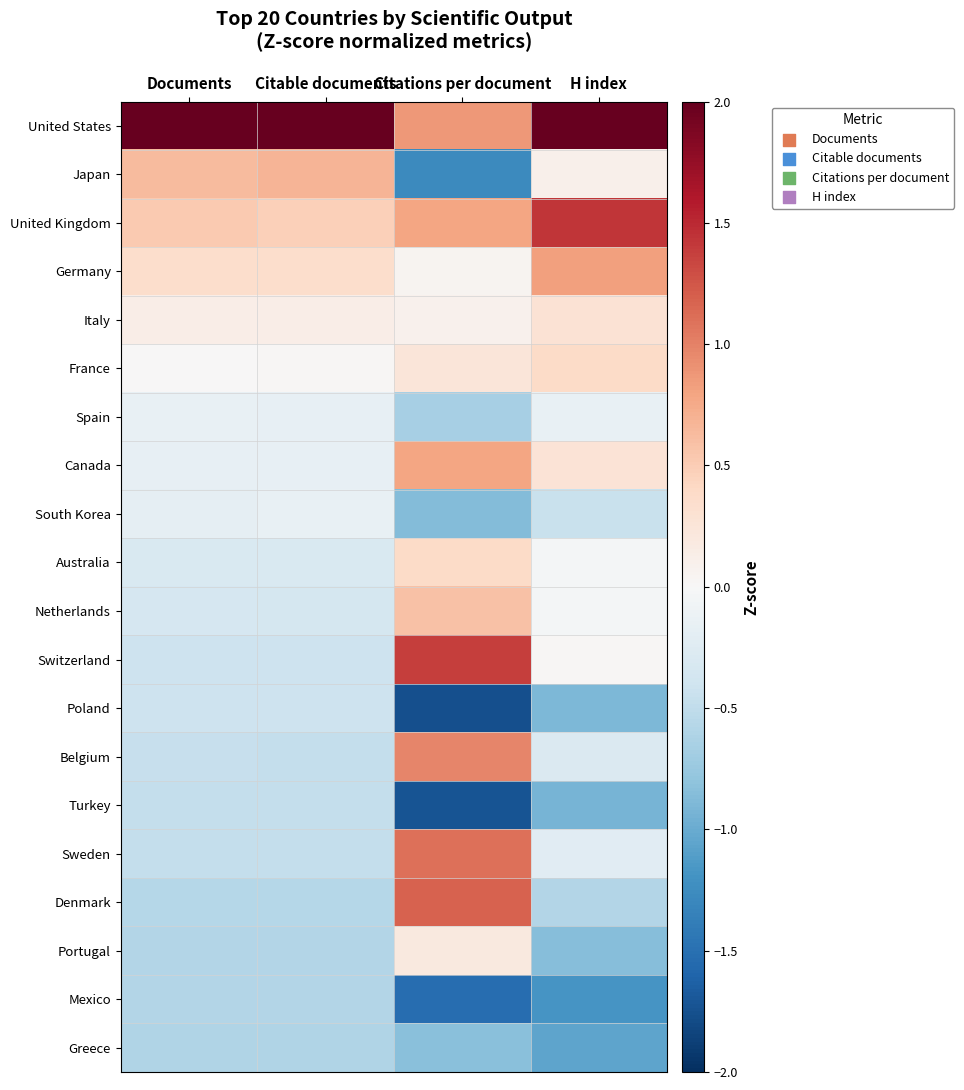

What is the greatest value displayed?

2.0